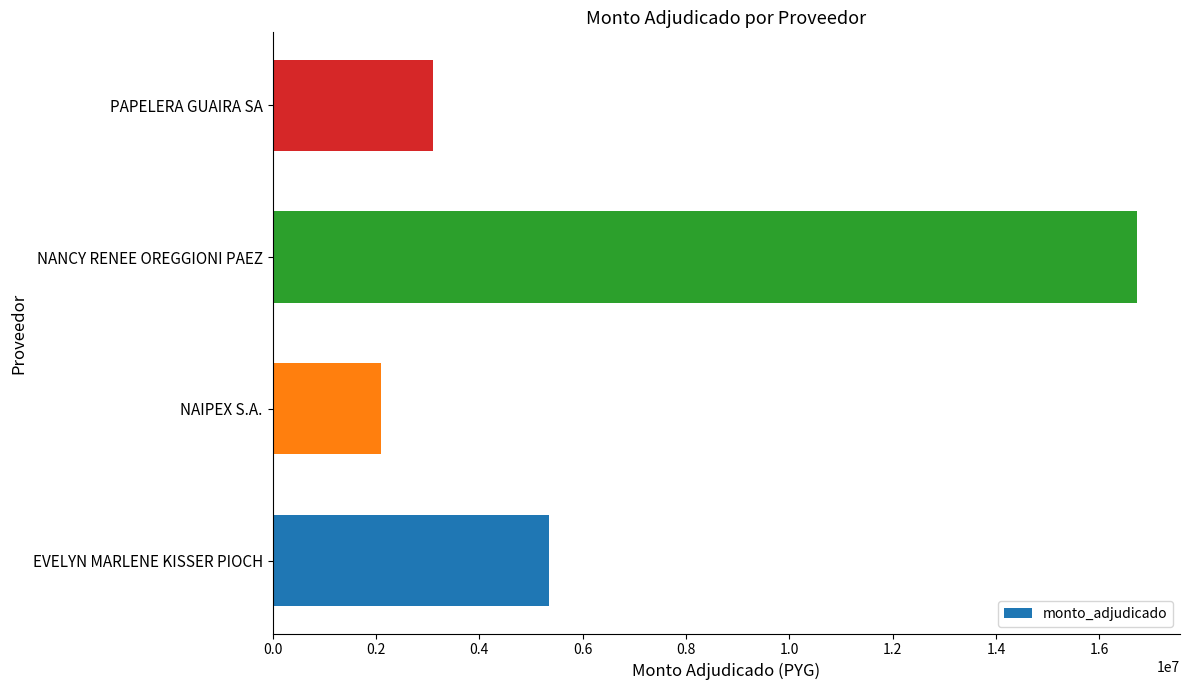

True or false: the data shows 4634851 at PAPELERA GUAIRA SA.

False